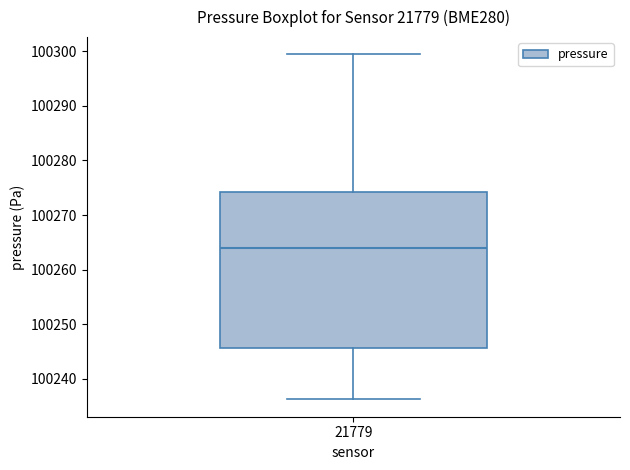

Transcribe this box plot: give where the median line is, the range the box spans, and where the two whiskers end, as read against the y-axis. The values are not printed on the chart, so give them approximately, as read against the axis.

median 100264, box 100246 to 100274, whiskers 100236 to 100299